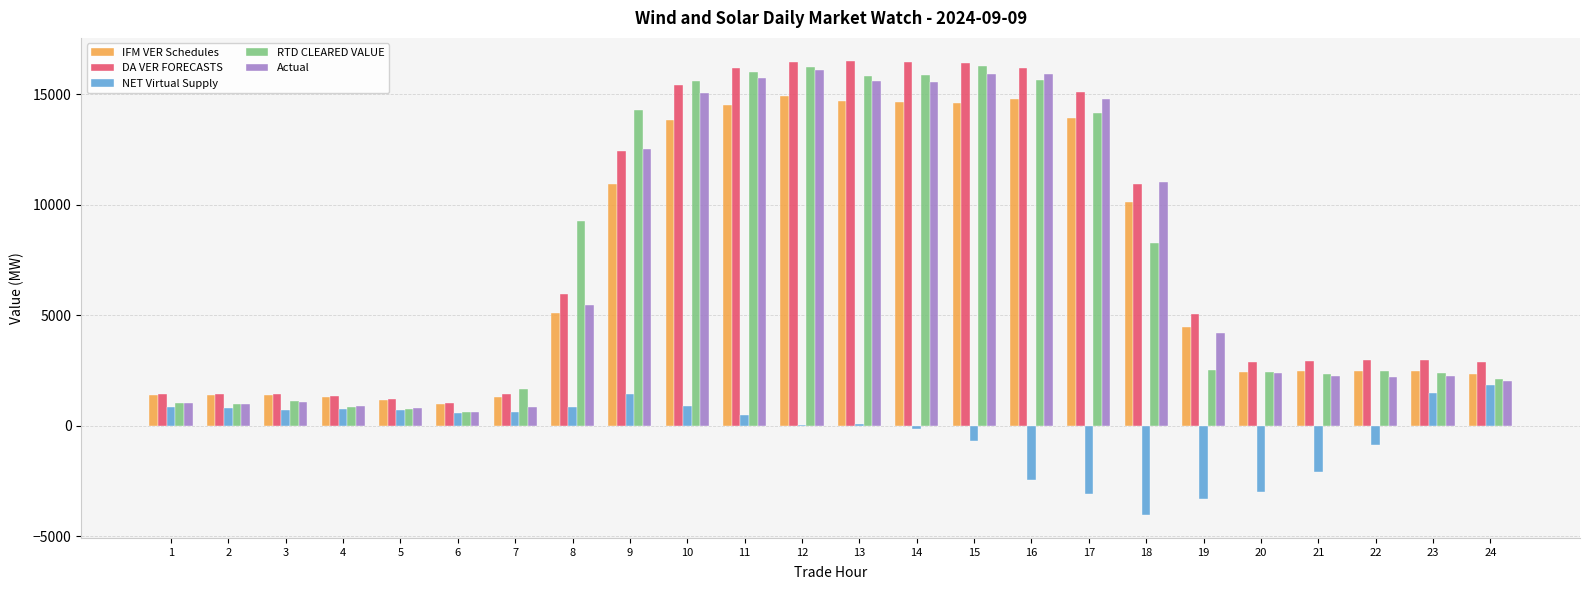

What is the sum of all IFM VER Schedules values?

167658.6